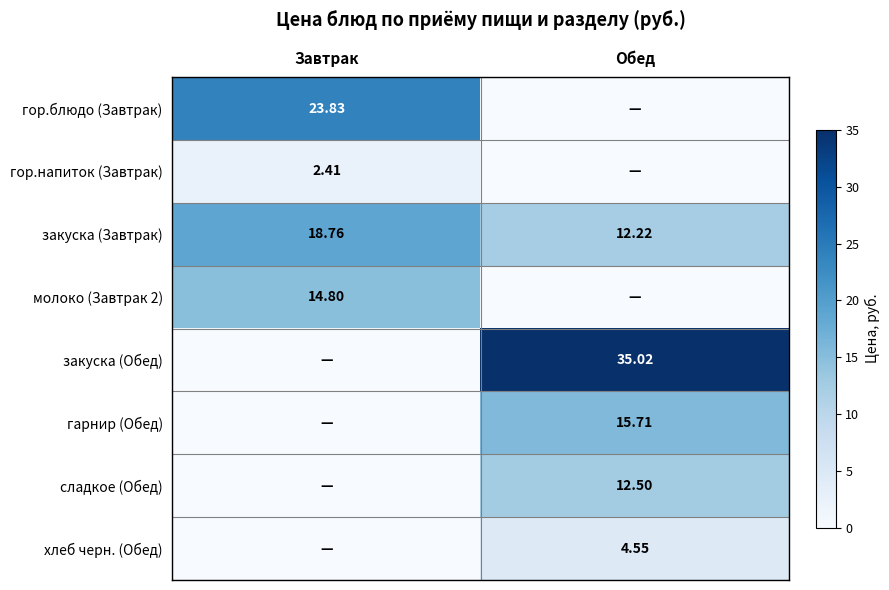

Where does the закуска (Завтрак) series first go above 18?

Завтрак